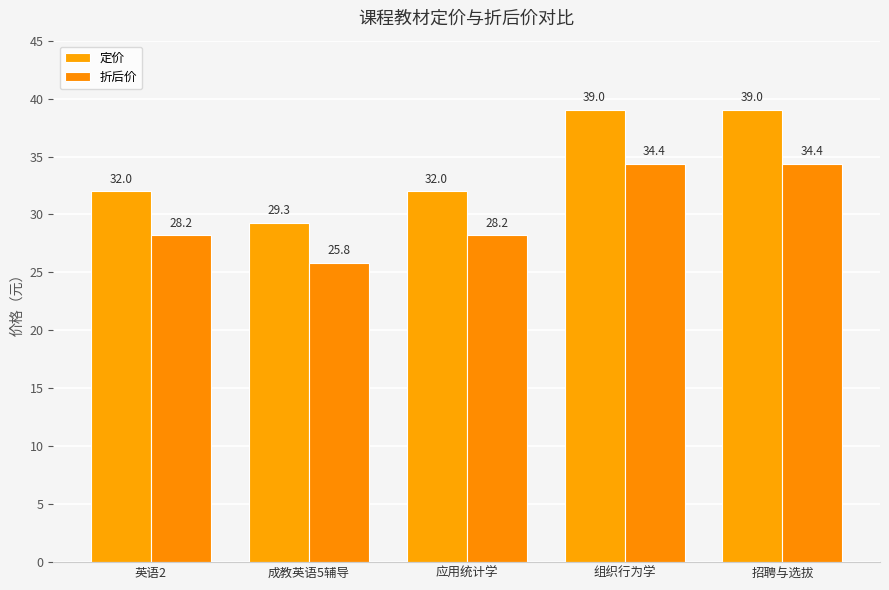

At how many categories does at least one series exceed 32?

2